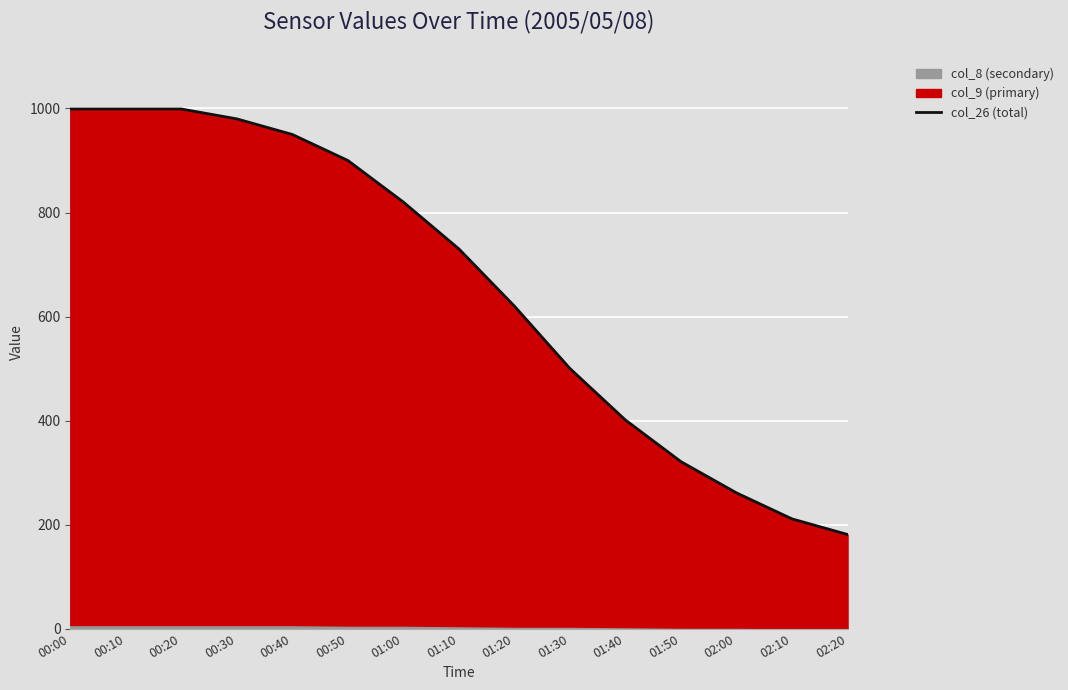

Reading left to right, list all the values displayed in this chart.

00:00=999	00:10=999	00:20=999	00:30=980	00:40=950	00:50=900	01:00=820	01:10=730	01:20=620	01:30=500	01:40=401	01:50=321	02:00=261	02:10=211	02:20=181